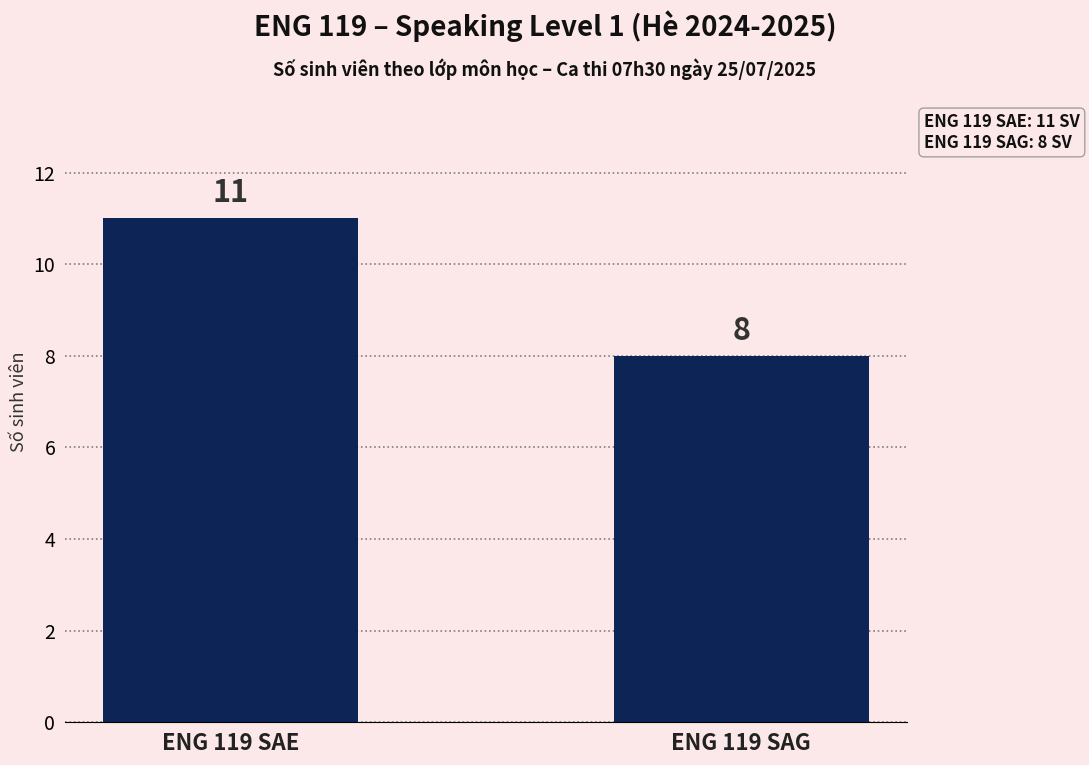

Is it true that the value at ENG 119 SAG is 8?

True